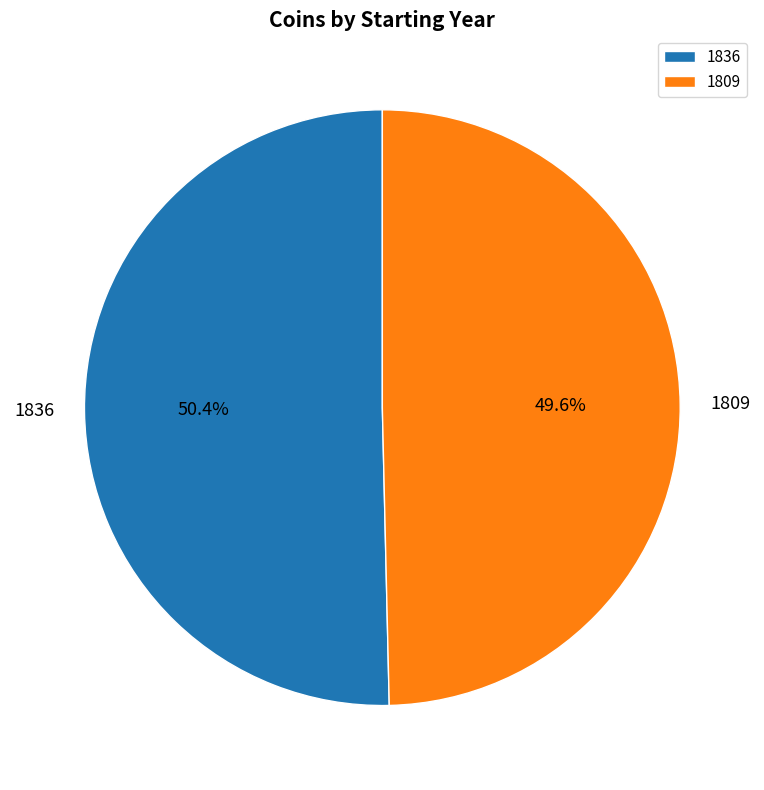

What is the ratio of the value at 1836 to the value at 1809?

1.0